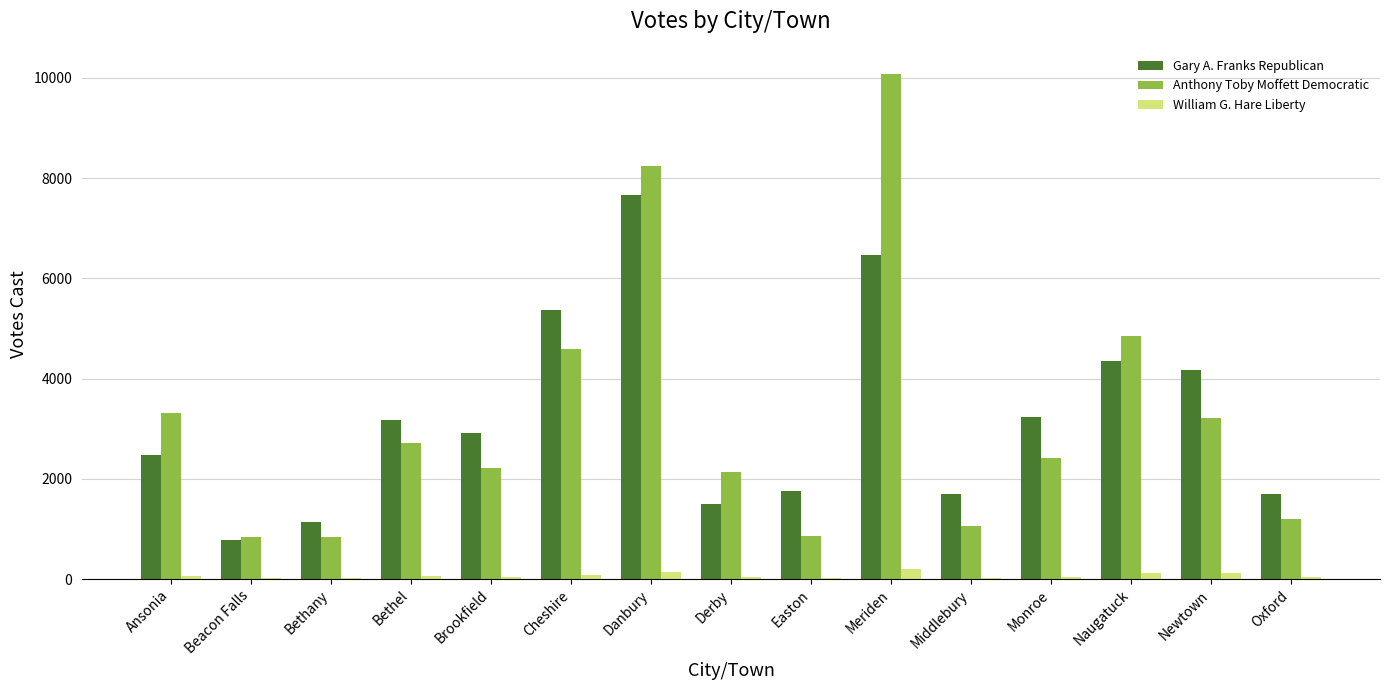

Which series changed the most between Naugatuck and Oxford?

Anthony Toby Moffett Democratic